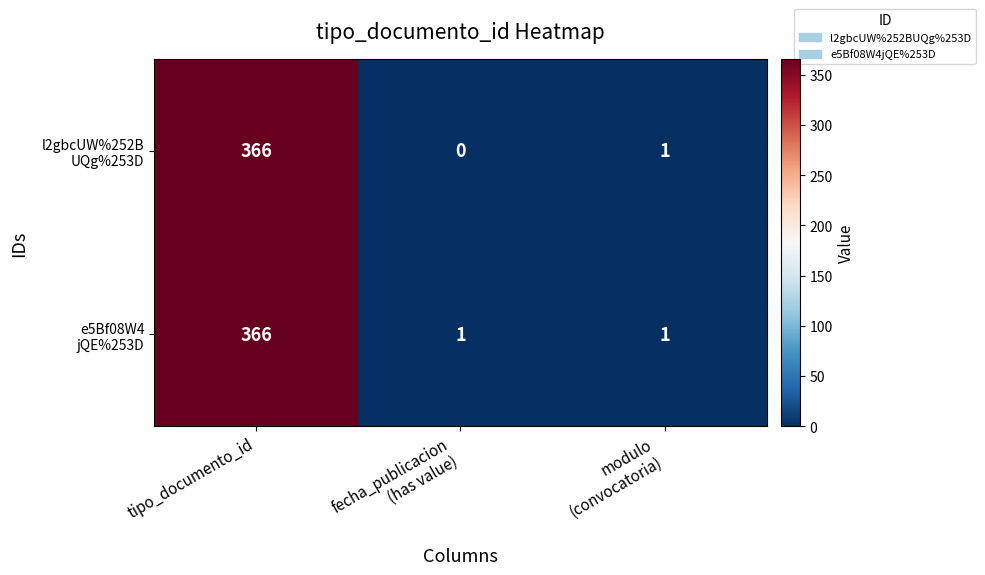

Count the number of categories in the chart.

3